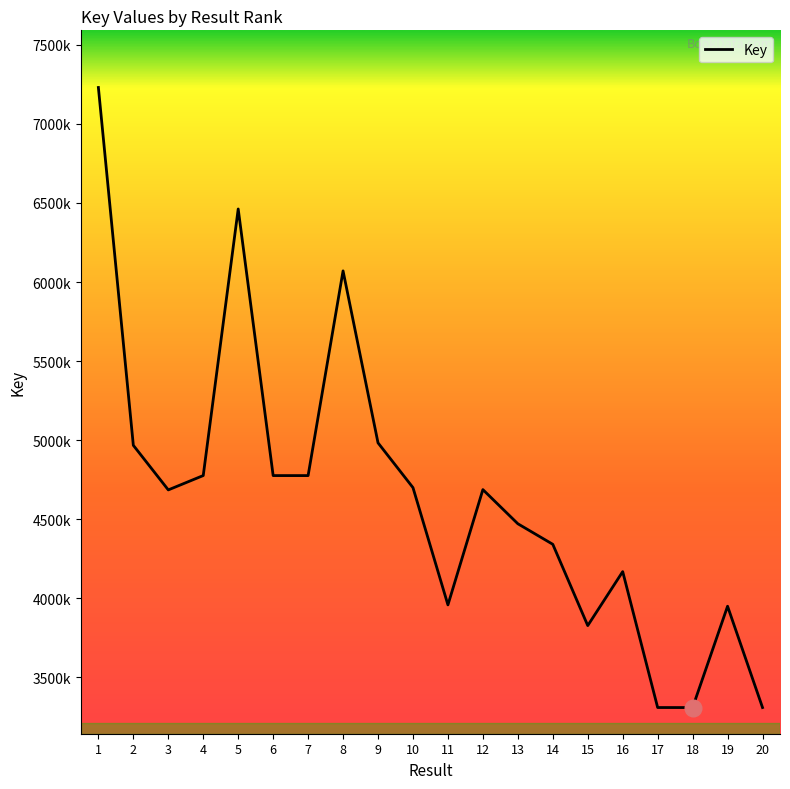

List the labels in order of value, largest first.

1, 5, 8, 9, 2, 4, 6, 7, 10, 12, 3, 13, 14, 16, 11, 19, 15, 17, 20, 18